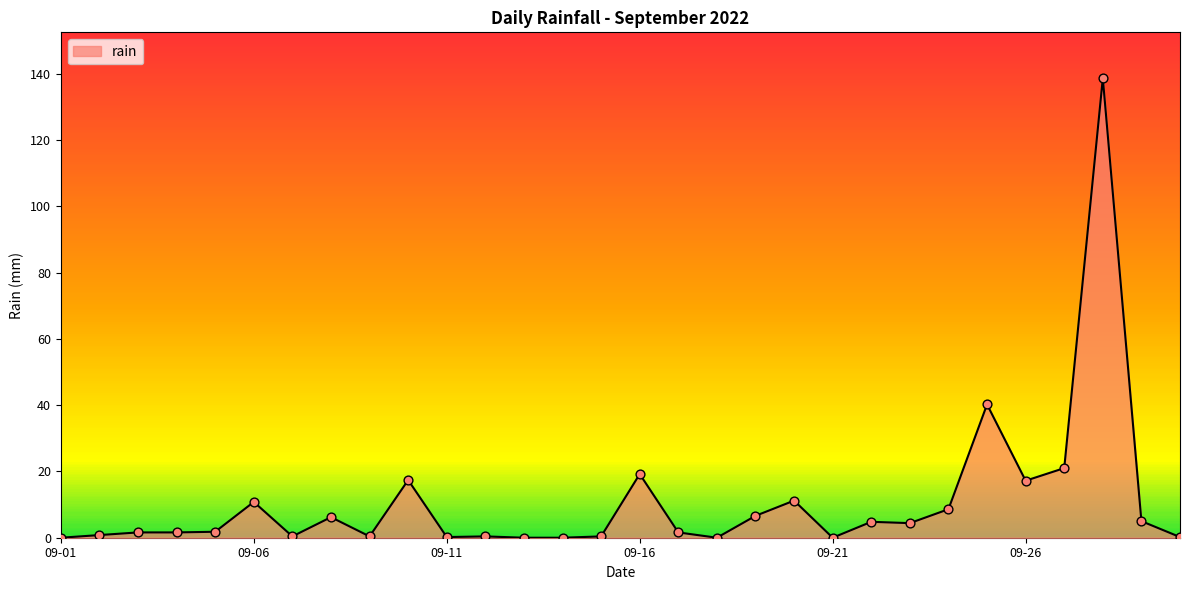

Between 2022-09-30 and 2022-09-27, which is larger?

2022-09-27